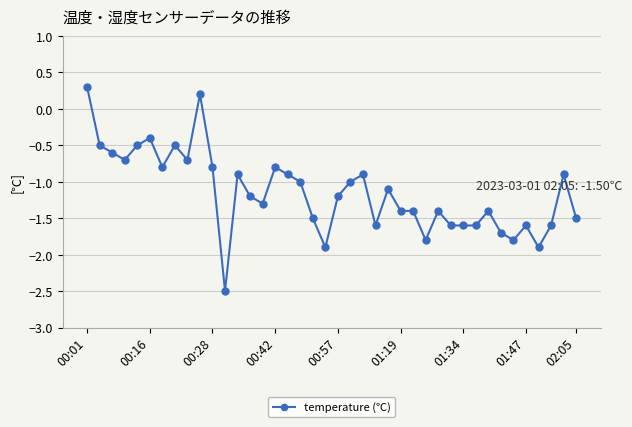

How many series are shown in this chart?

1